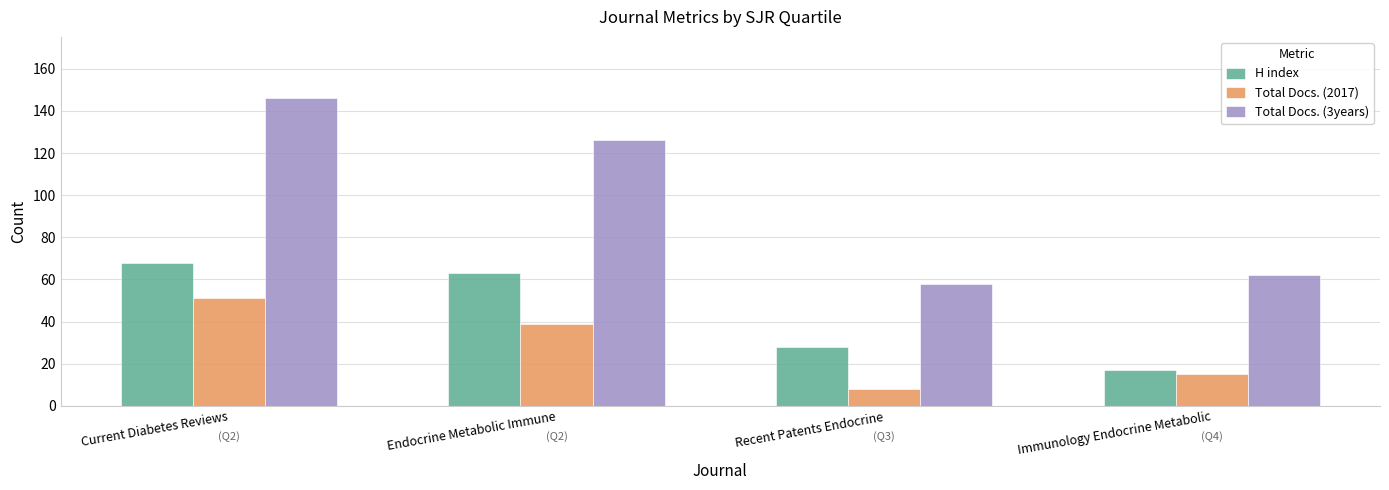

The value of Total Docs. (3years) at Current Diabetes Reviews is 146. True or false?

True